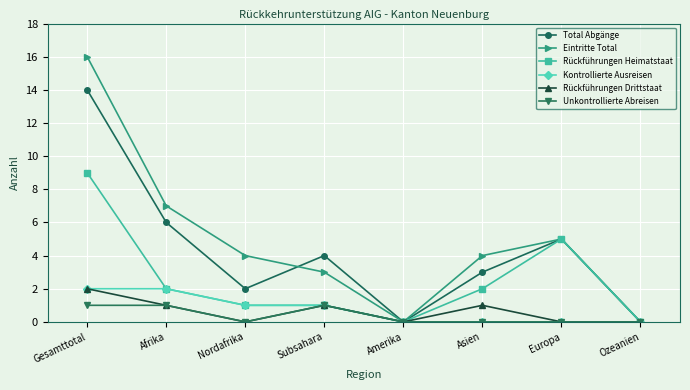

Reading left to right, transcribe all the data shown in this chart.

Total Abgänge: 14	6	2	4	0	3	5	0
Eintritte Total: 16	7	4	3	0	4	5	0
Rückführungen Heimatstaat: 9	2	1	1	0	2	5	0
Kontrollierte Ausreisen: 2	2	1	1	0	0	0	0
Rückführungen Drittstaat: 2	1	0	1	0	1	0	0
Unkontrollierte Abreisen: 1	1	0	1	0	0	0	0